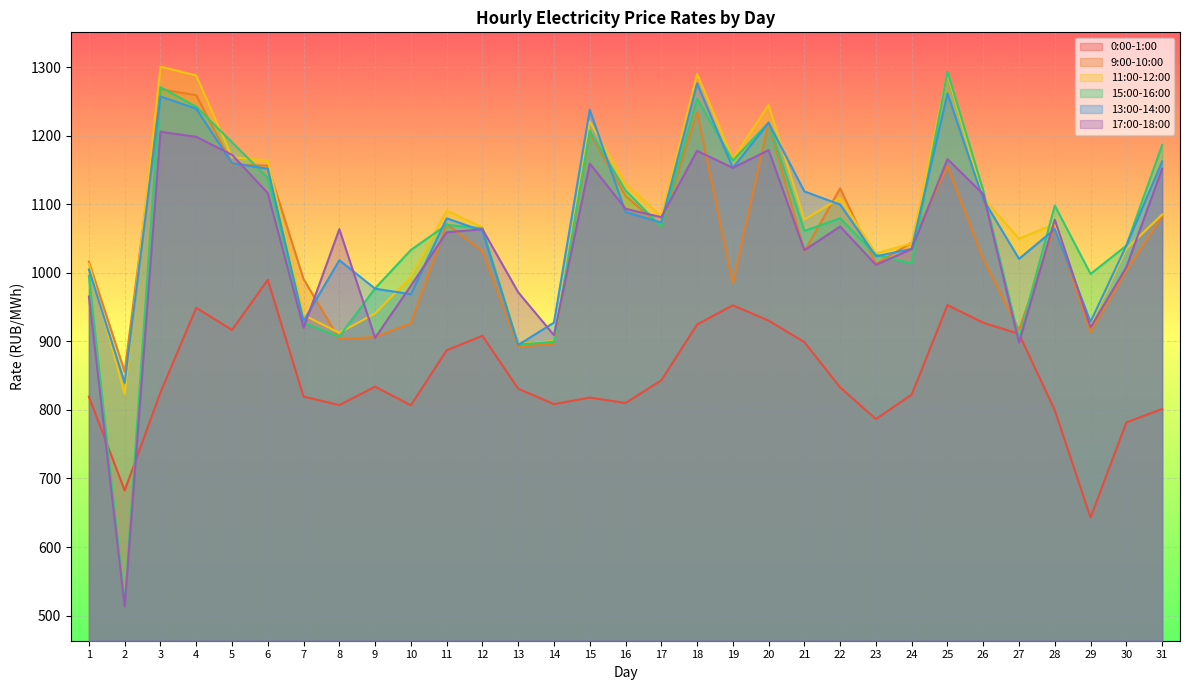

What is the difference between the maximum and minimum values in the 13:00-14:00 series?

437.4